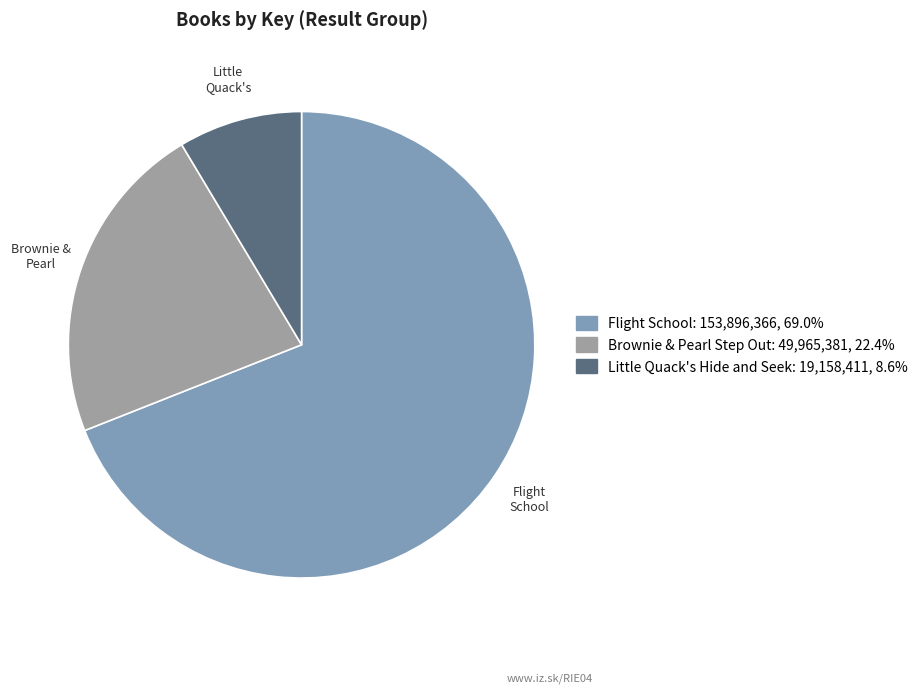

Does any single category account for the majority?

Yes